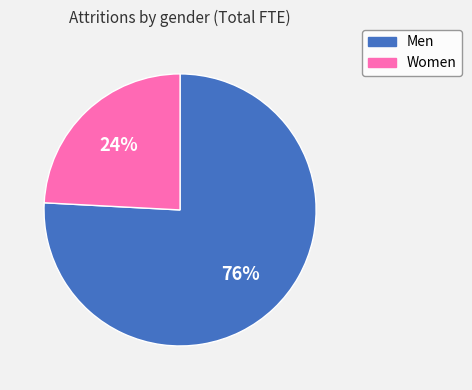

Do Men and Women together represent more than half of the pie?

Yes